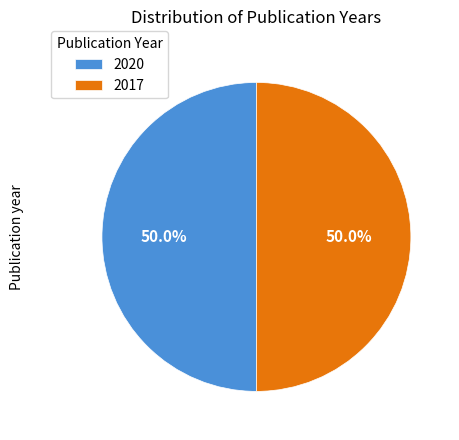

What is the ratio of the value at 2020 to the value at 2017?

1.0